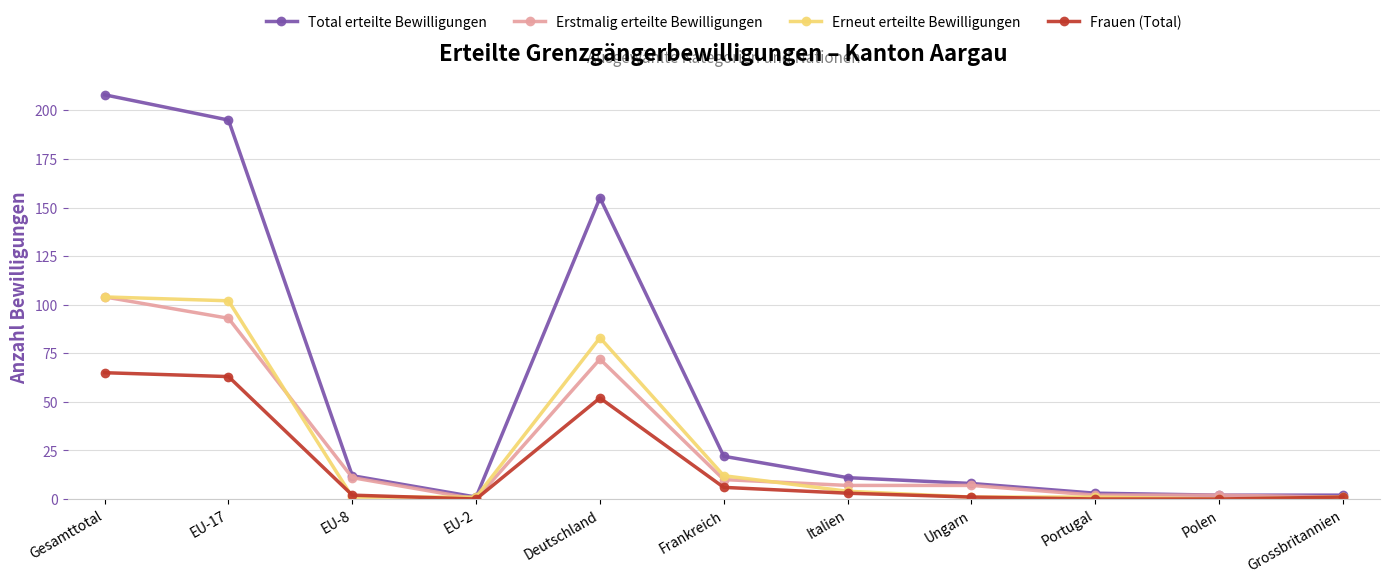

What is the difference between the maximum and second lowest values in the Erneut erteilte Bewilligungen series?

103